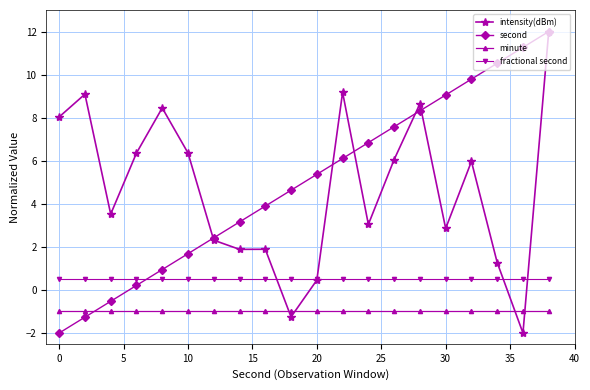

What is the value of the intensity(dBm) point at the 10th from the left?

-1.3